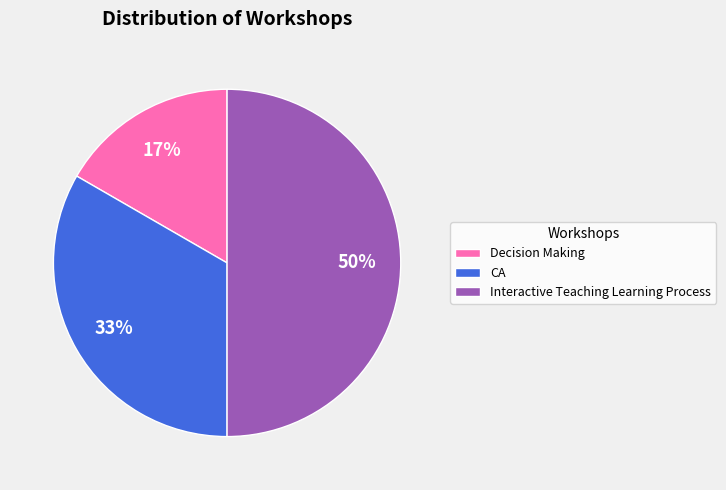

To the nearest percent, what portion does Decision Making represent?

17%